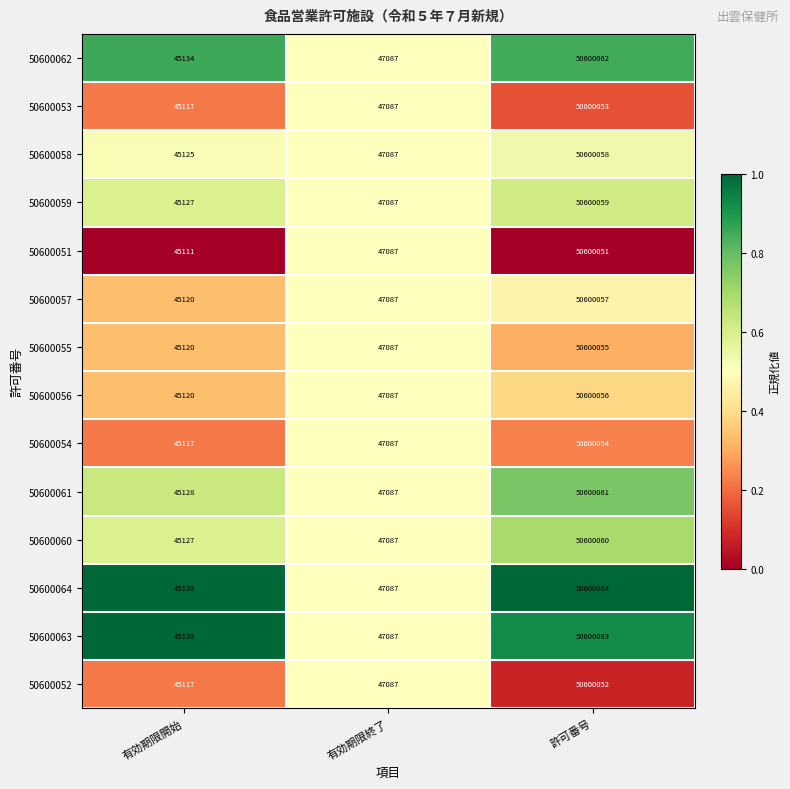

Between 有効期限開始 and 有効期限終了, which series saw the biggest shift?

50600051